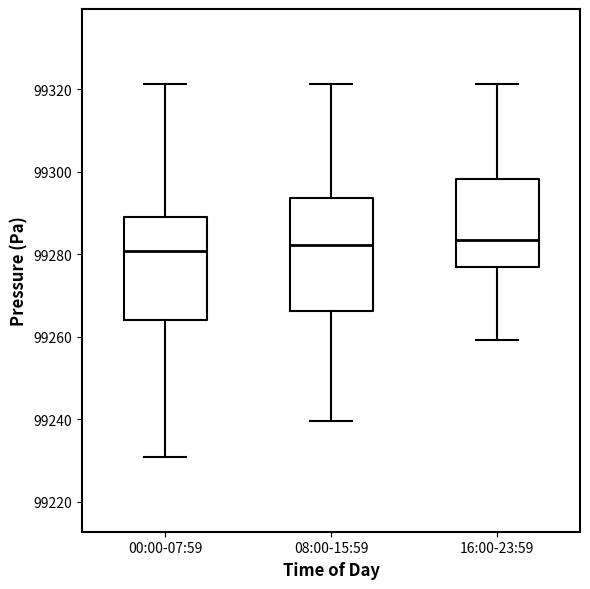

Which box is the tallest, from its lower edge to its upper edge?

08:00-15:59